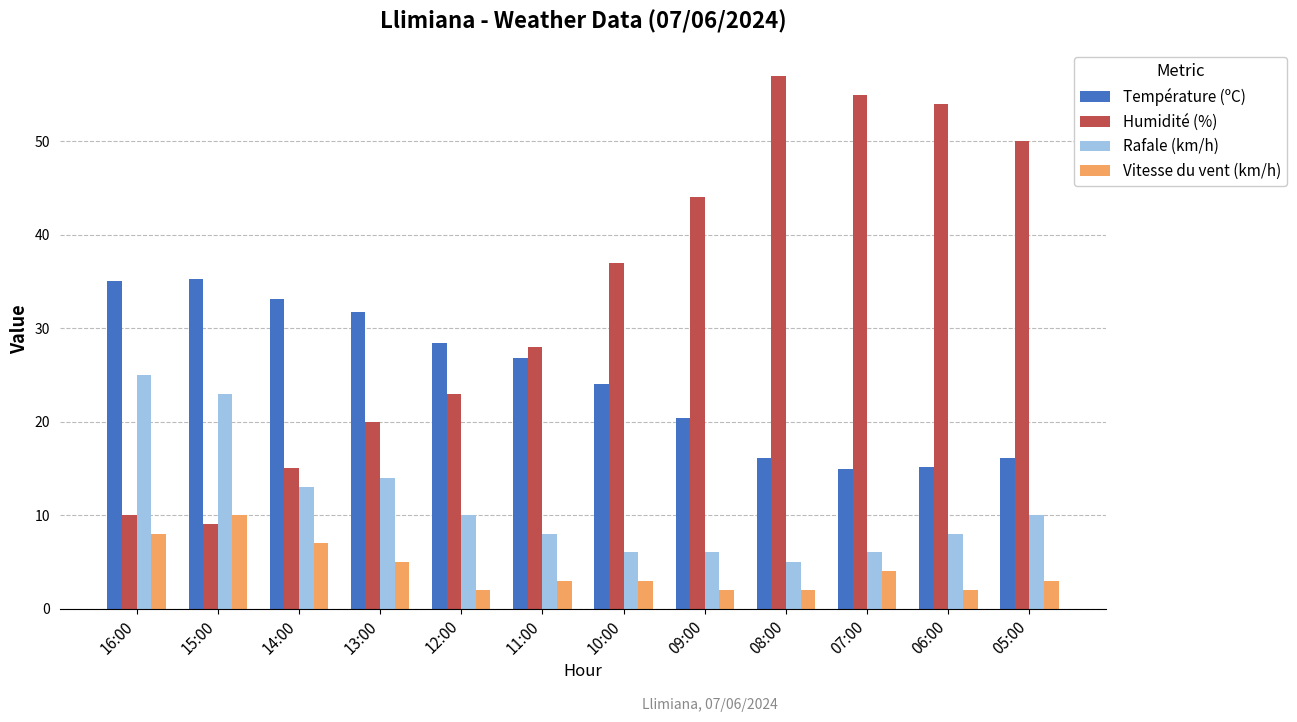

Rank the series by their maximum value, from lowest to highest.

Vitesse du vent (km/h), Rafale (km/h), Température (ºC), Humidité (%)